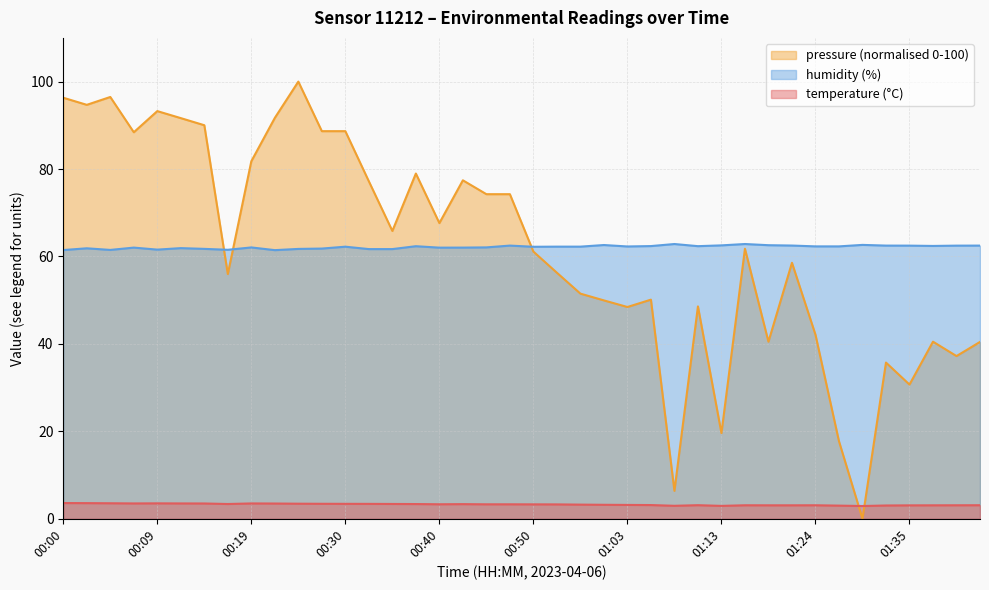

Is it true that temperature equals 1.7 at 00:30?

False